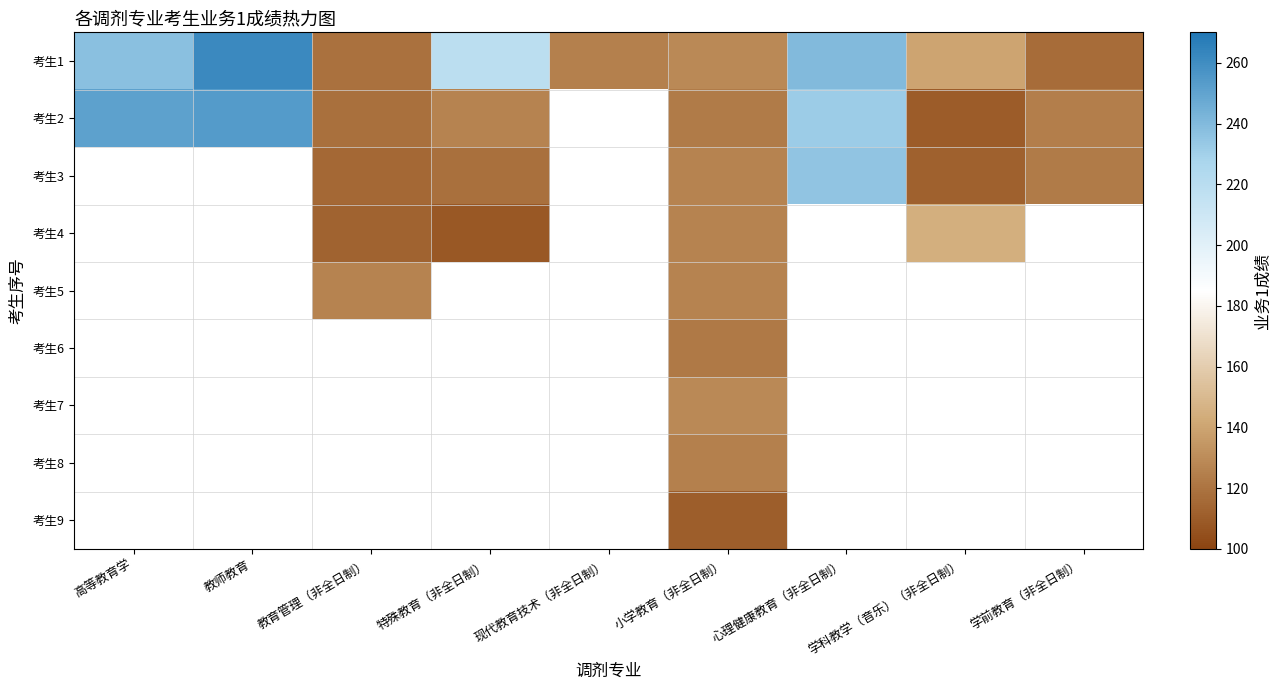

True or false: 考生3 has a value of 235.0 at 心理健康教育（非全日制）.

True